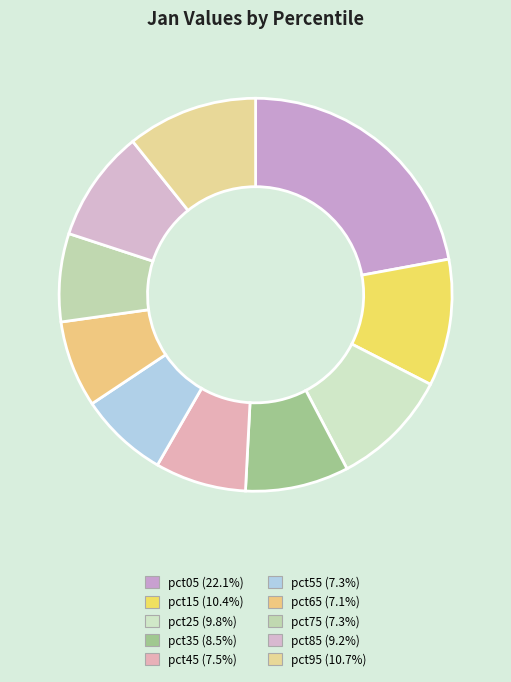

To the nearest percent, what is the difference between the pct15 and pct45 slice percentages?

3%